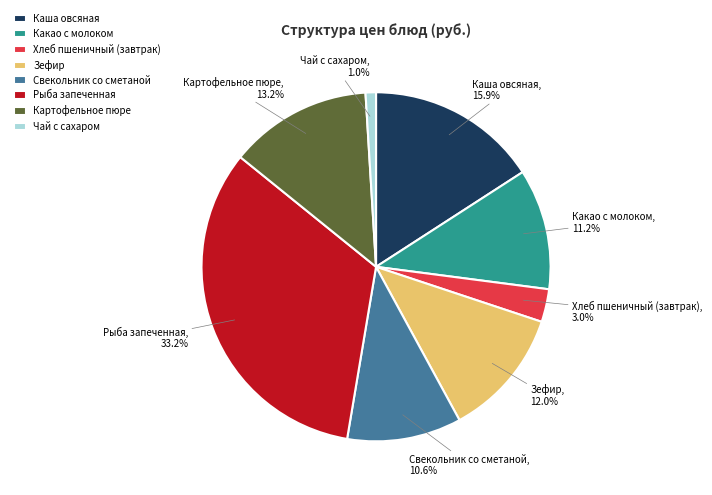

To the nearest percent, what portion does Зефир represent?

12%